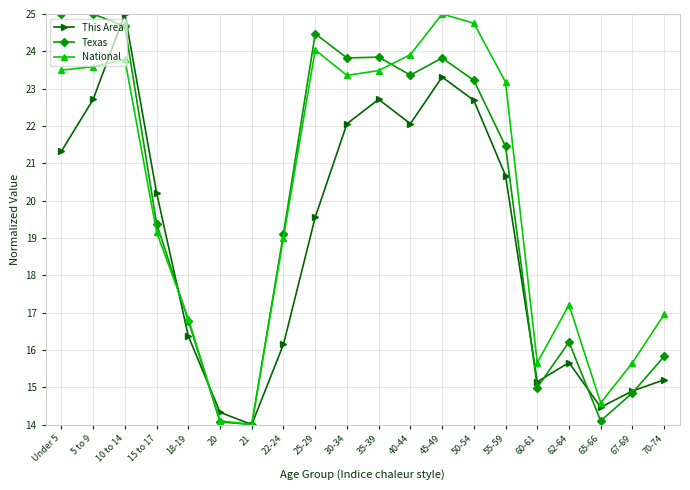

What are all the series names shown in the legend?

This Area, Texas, National